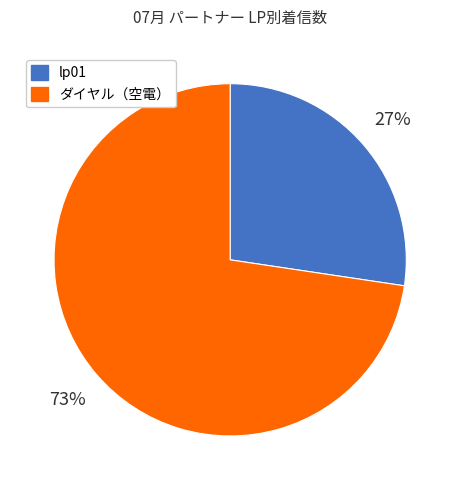

To the nearest percent, what portion does ダイヤル（空電） represent?

73%